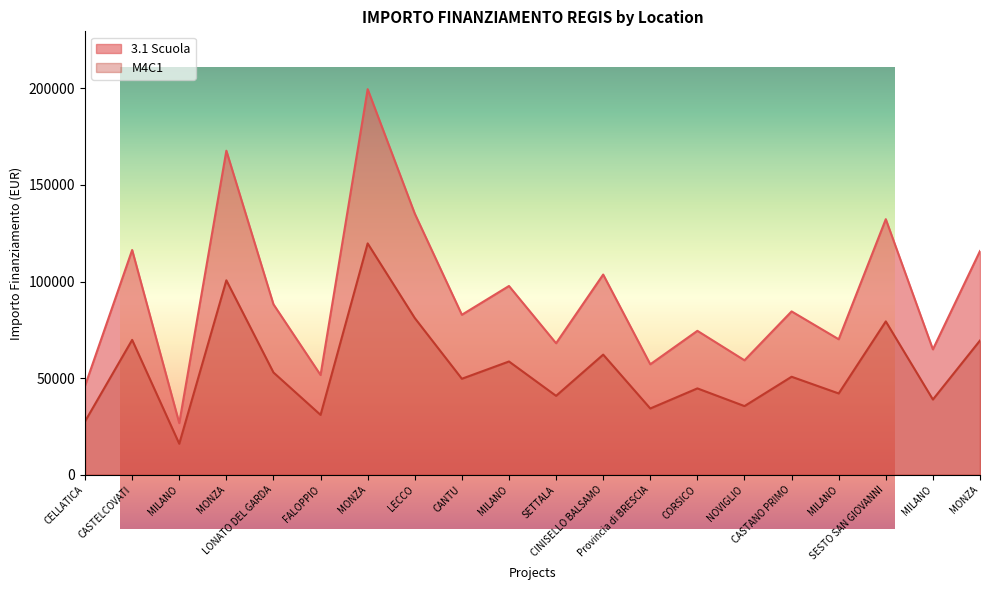

What is the maximum value shown in the chart?

199567.7